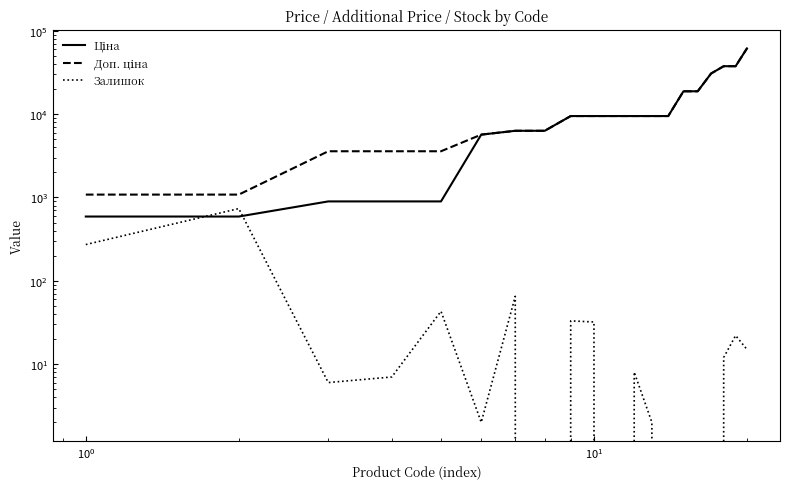

What is the value of the Залишок point at the 6th from the left?

2.0